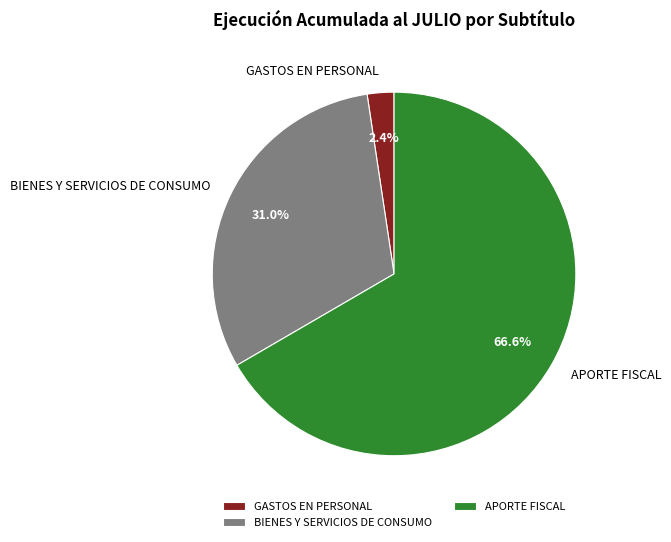

To the nearest percent, what portion does GASTOS EN PERSONAL represent?

2%